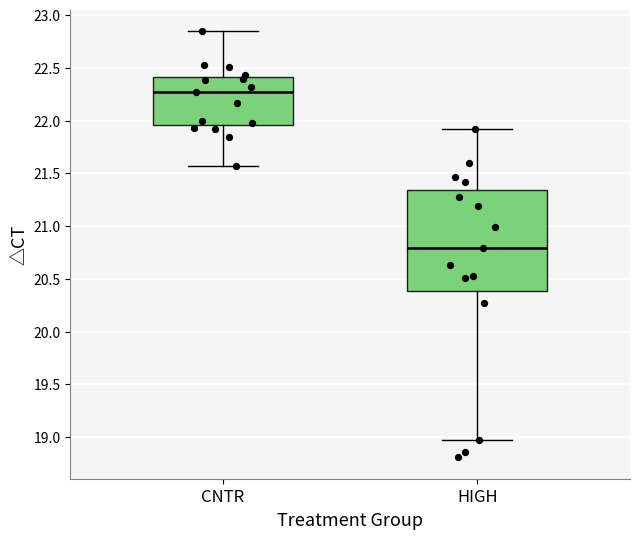

Comparing the boxes themselves (not the whiskers), which one is the tallest?

HIGH